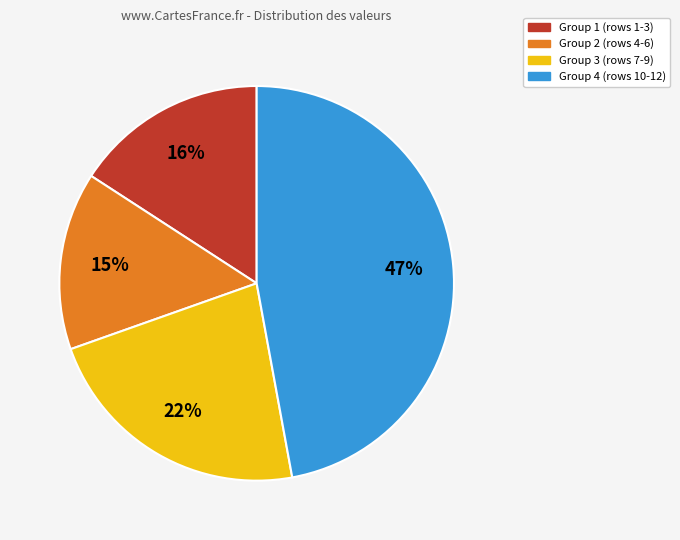

Is there a majority slice in this chart?

No